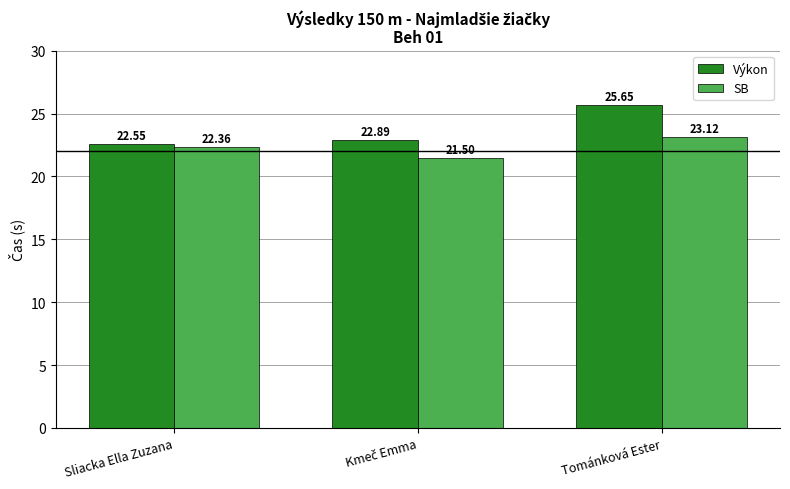

List the series in order of their overall mean, lowest first.

SB, Výkon